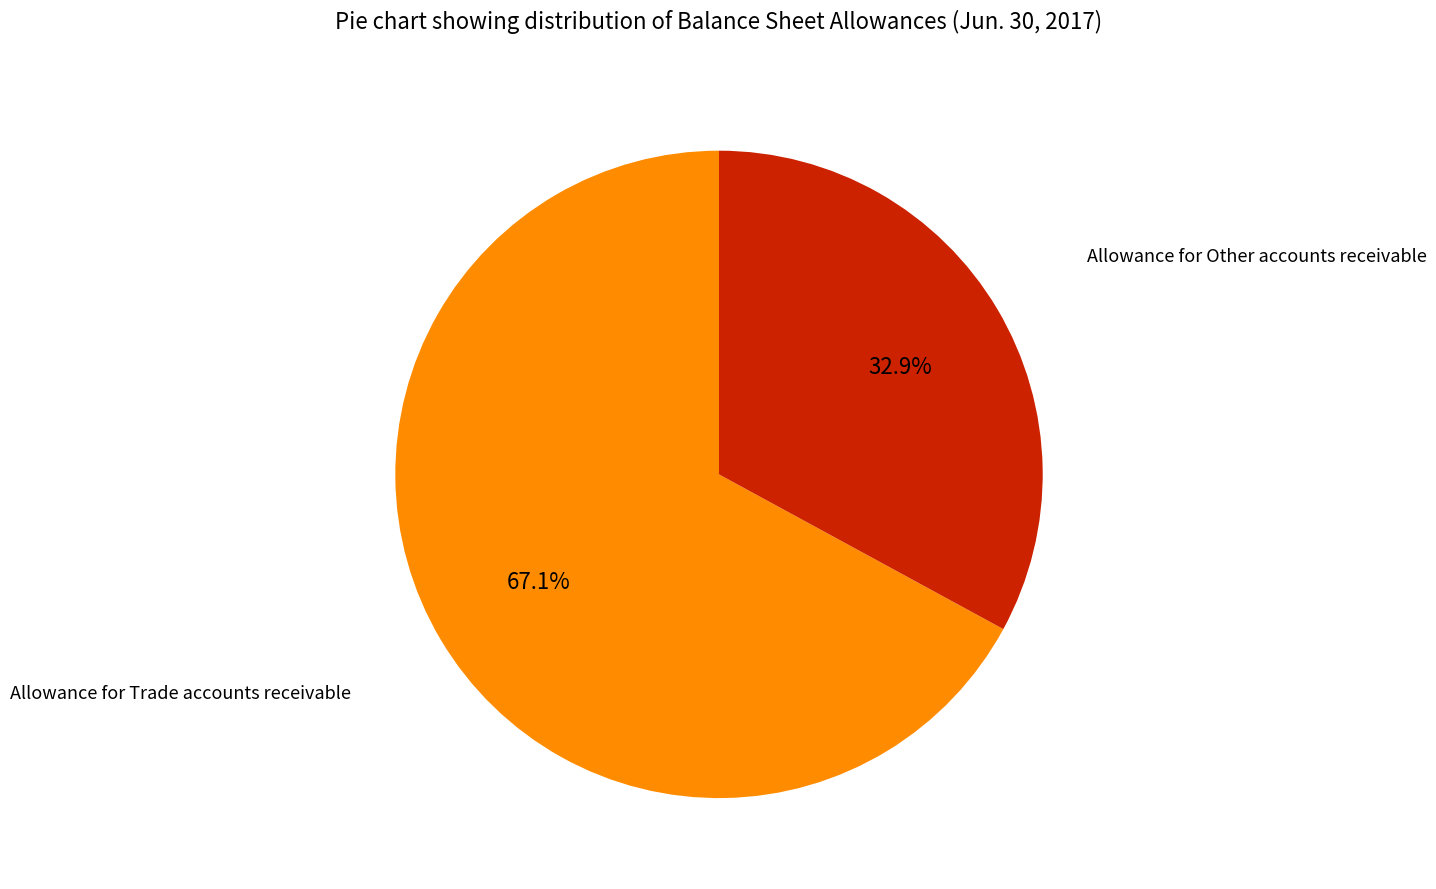

Is there any slice that represents more than half of the pie?

Yes